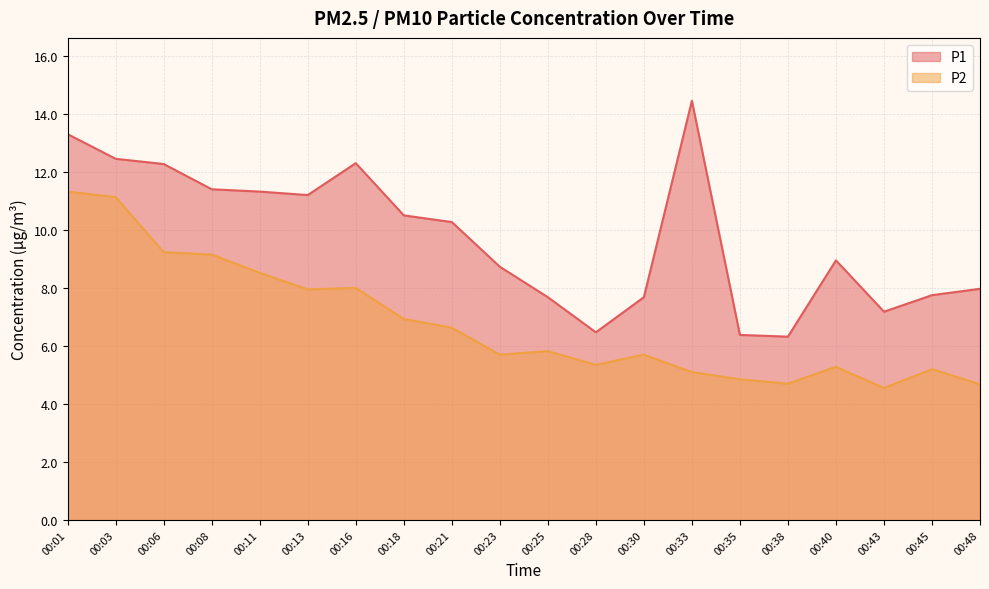

How many data points does each series have?

20